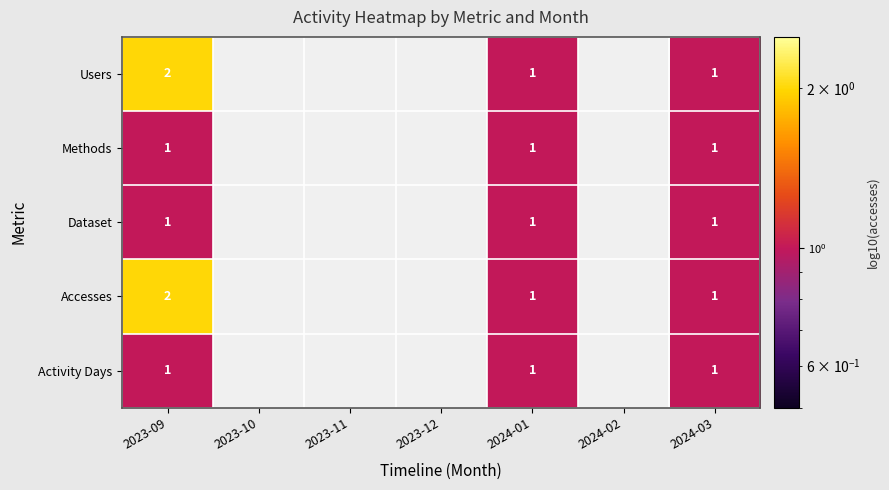

The Dataset series shows 1 at 2023-09. True or false?

True